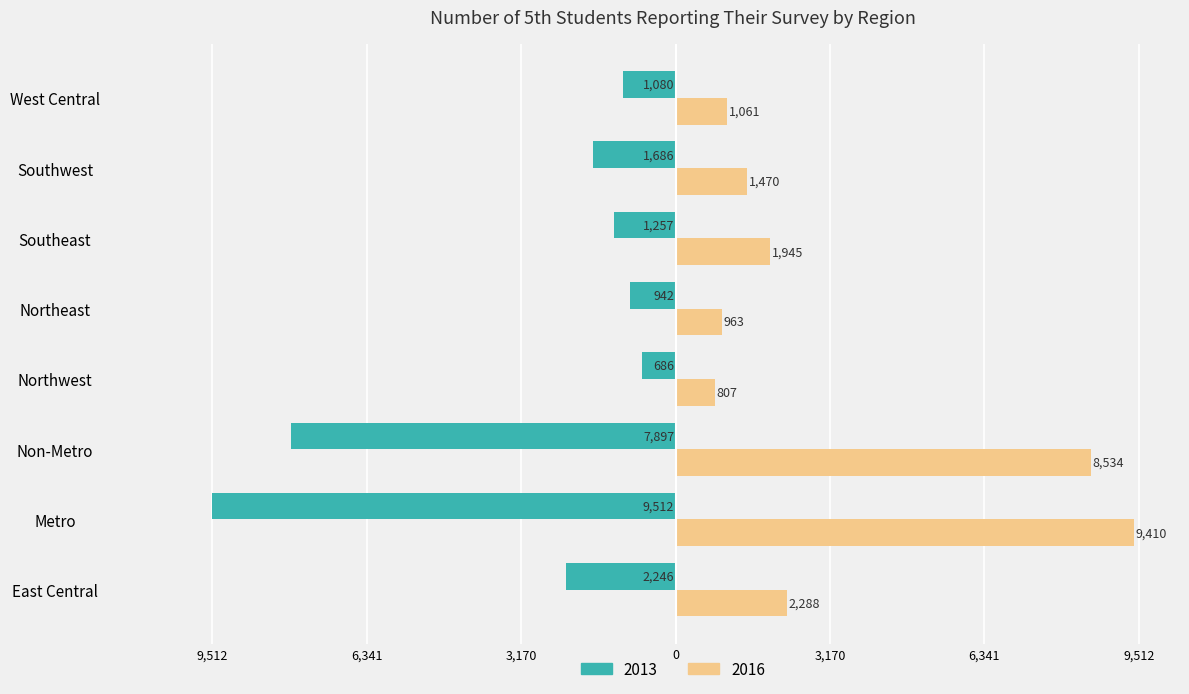

The 2013 series shows -686 at Northwest. True or false?

True